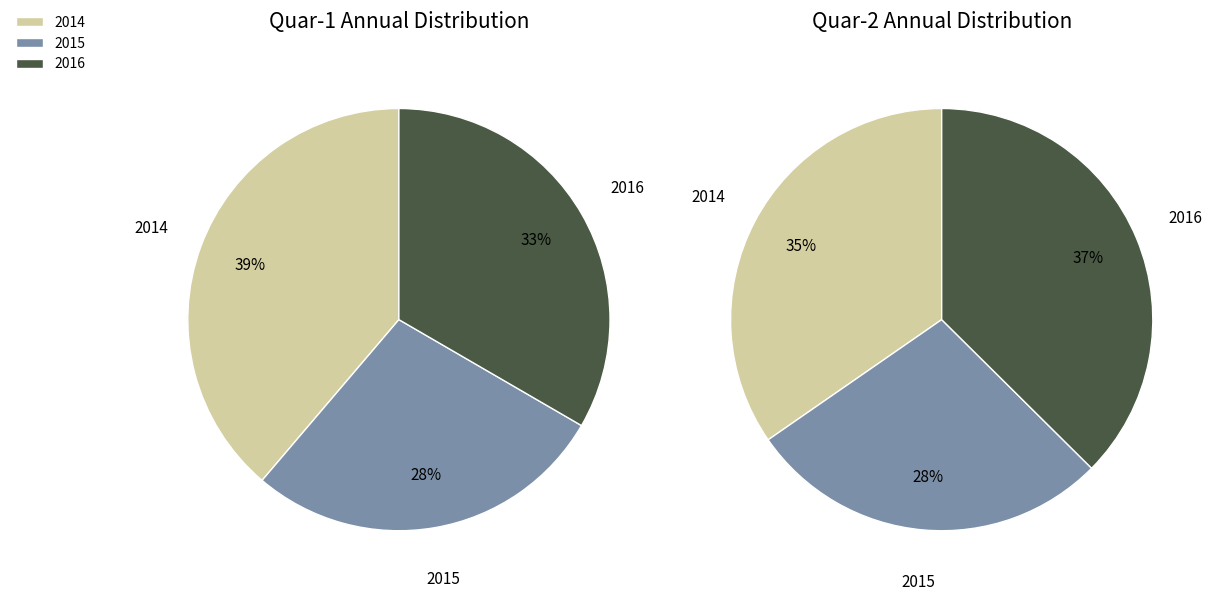

Is it true that 2015 is 28% of the pie?

True